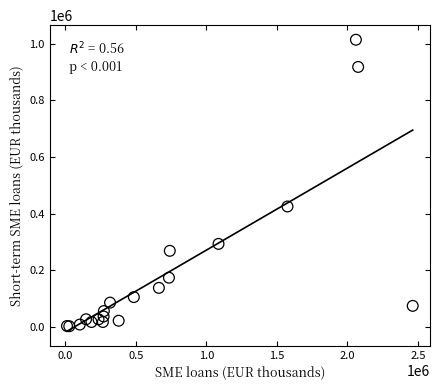

What Y value in the scatter plot is closest to 508442?

425455